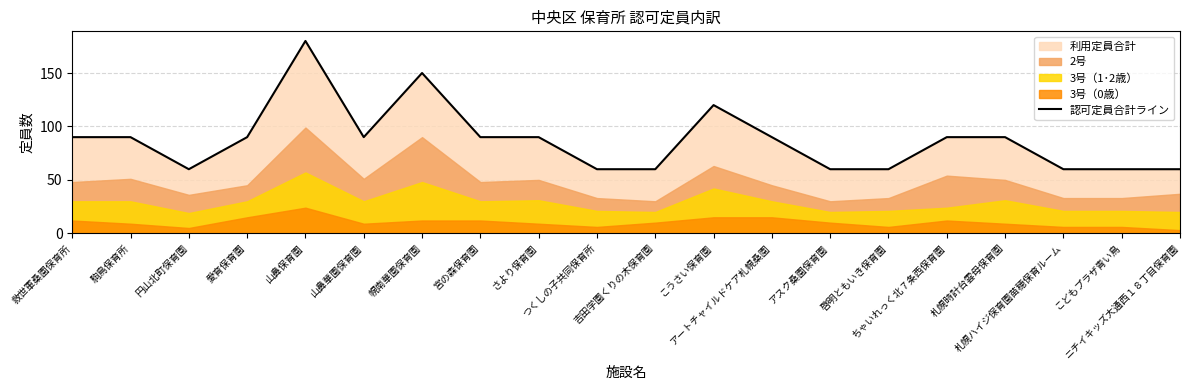

Between 宮の森保育園 and 幌南華園保育園, which is larger?

幌南華園保育園